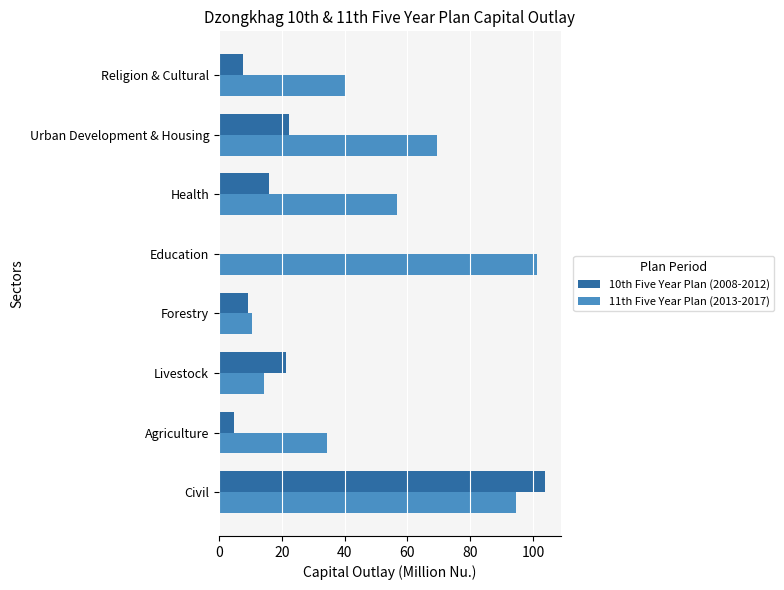

The 10th Five Year Plan (2008-2012) series shows 22.2 at Urban Development & Housing. True or false?

True